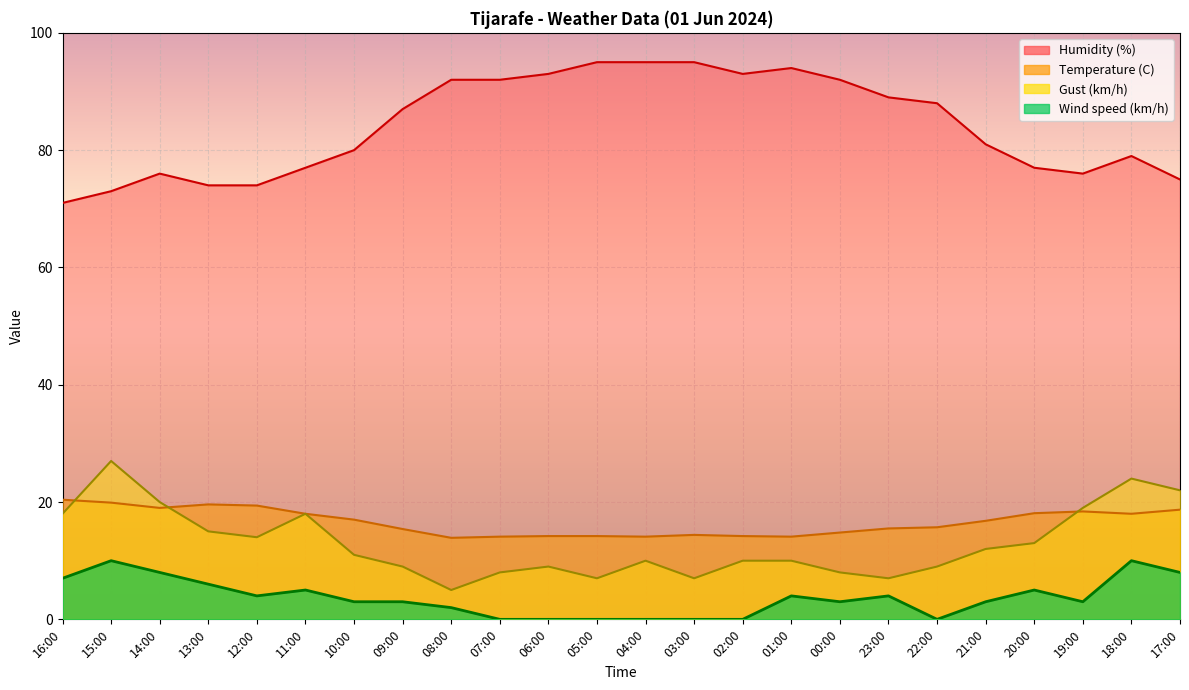

Reading left to right, transcribe all the data shown in this chart.

Temperature (C): 16:00=20.4	15:00=19.9	14:00=19.0	13:00=19.6	12:00=19.4	11:00=18.0	10:00=17.0	09:00=15.4	08:00=13.9	07:00=14.1	06:00=14.2	05:00=14.2	04:00=14.1	03:00=14.4	02:00=14.2	01:00=14.1	00:00=14.8	23:00=15.5	22:00=15.7	21:00=16.8	20:00=18.1	19:00=18.4	18:00=18.0	17:00=18.7
Wind speed (km/h): 16:00=7.0	15:00=10.0	14:00=8.0	13:00=6.0	12:00=4.0	11:00=5.0	10:00=3.0	09:00=3.0	08:00=2.0	07:00=0.0	06:00=0.0	05:00=0.0	04:00=0.0	03:00=0.0	02:00=0.0	01:00=4.0	00:00=3.0	23:00=4.0	22:00=0.0	21:00=3.0	20:00=5.0	19:00=3.0	18:00=10.0	17:00=8.0
Humidity (%): 16:00=71.0	15:00=73.0	14:00=76.0	13:00=74.0	12:00=74.0	11:00=77.0	10:00=80.0	09:00=87.0	08:00=92.0	07:00=92.0	06:00=93.0	05:00=95.0	04:00=95.0	03:00=95.0	02:00=93.0	01:00=94.0	00:00=92.0	23:00=89.0	22:00=88.0	21:00=81.0	20:00=77.0	19:00=76.0	18:00=79.0	17:00=75.0
Gust (km/h): 16:00=18.0	15:00=27.0	14:00=20.0	13:00=15.0	12:00=14.0	11:00=18.0	10:00=11.0	09:00=9.0	08:00=5.0	07:00=8.0	06:00=9.0	05:00=7.0	04:00=10.0	03:00=7.0	02:00=10.0	01:00=10.0	00:00=8.0	23:00=7.0	22:00=9.0	21:00=12.0	20:00=13.0	19:00=19.0	18:00=24.0	17:00=22.0